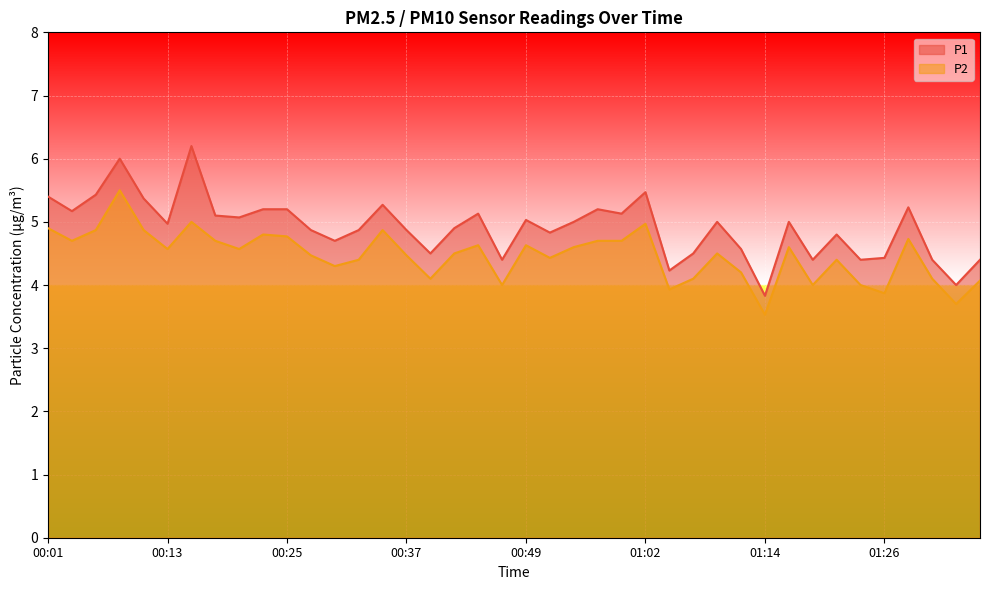

At which category does P1 reach its first local valley?

00:03